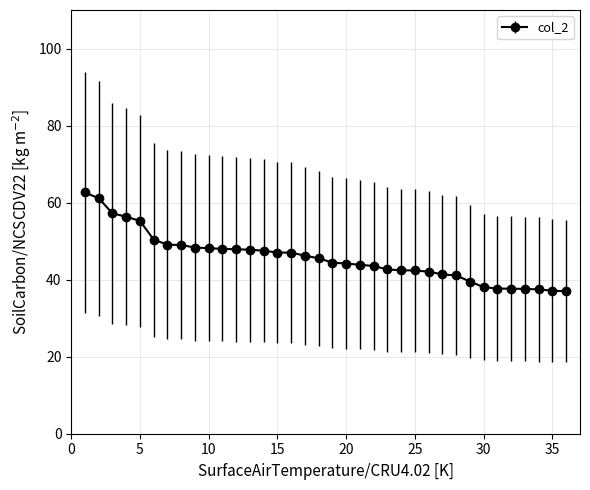

What is the maximum value shown in the chart?

62.6